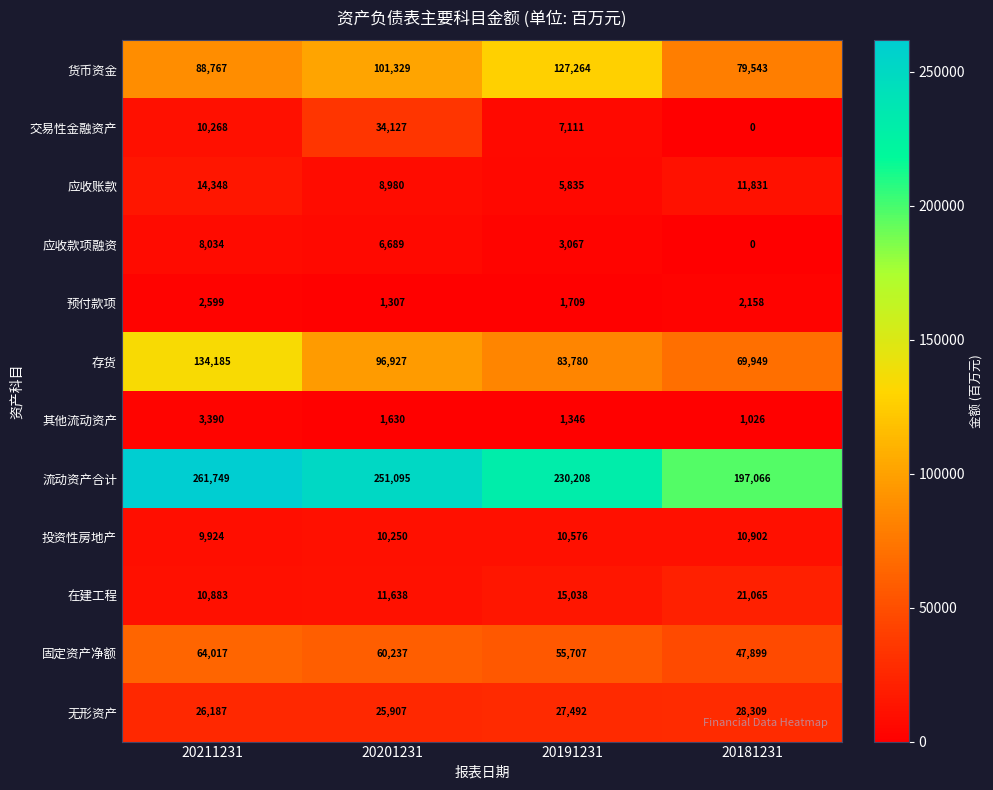

At 20211231, list the series in order from smallest to largest.

预付款项, 其他流动资产, 应收款项融资, 投资性房地产, 交易性金融资产, 在建工程, 应收账款, 无形资产, 固定资产净额, 货币资金, 存货, 流动资产合计